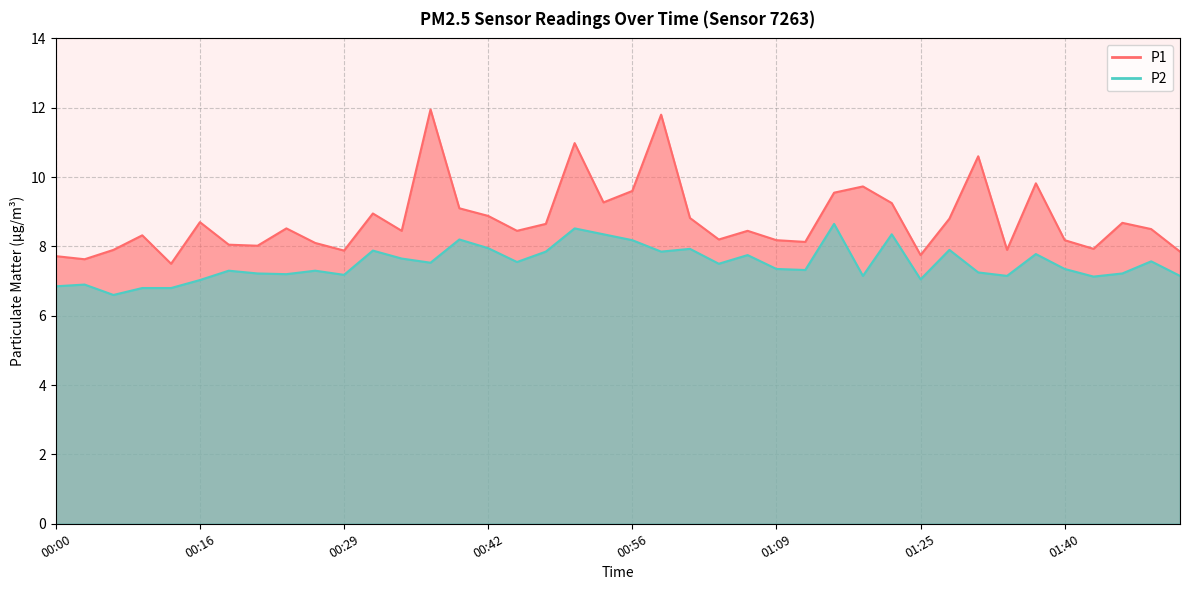

Where does the P1 series first go above 8?

00:08